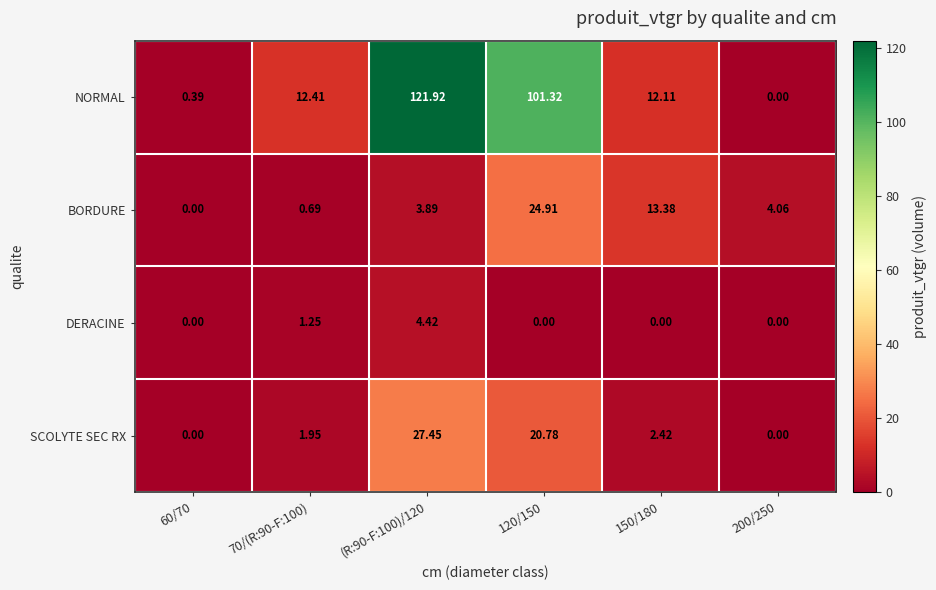

How many distinct data groups are displayed?

4